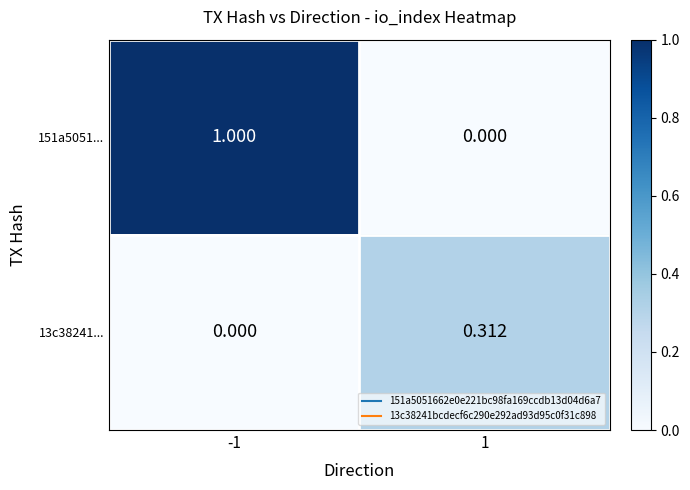

Rank the series by their average value, from highest to lowest.

151a5051..., 13c38241...